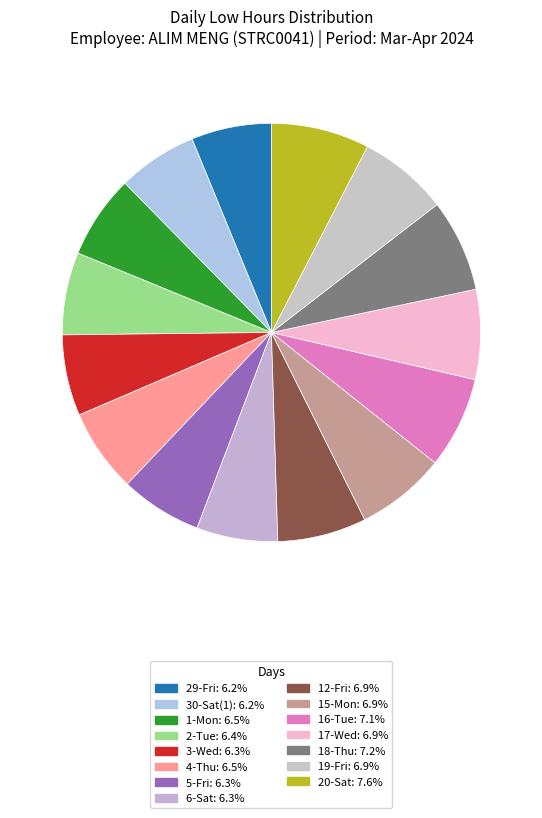

To the nearest percent, what is the difference between the largest and smallest slice percentages?

1%